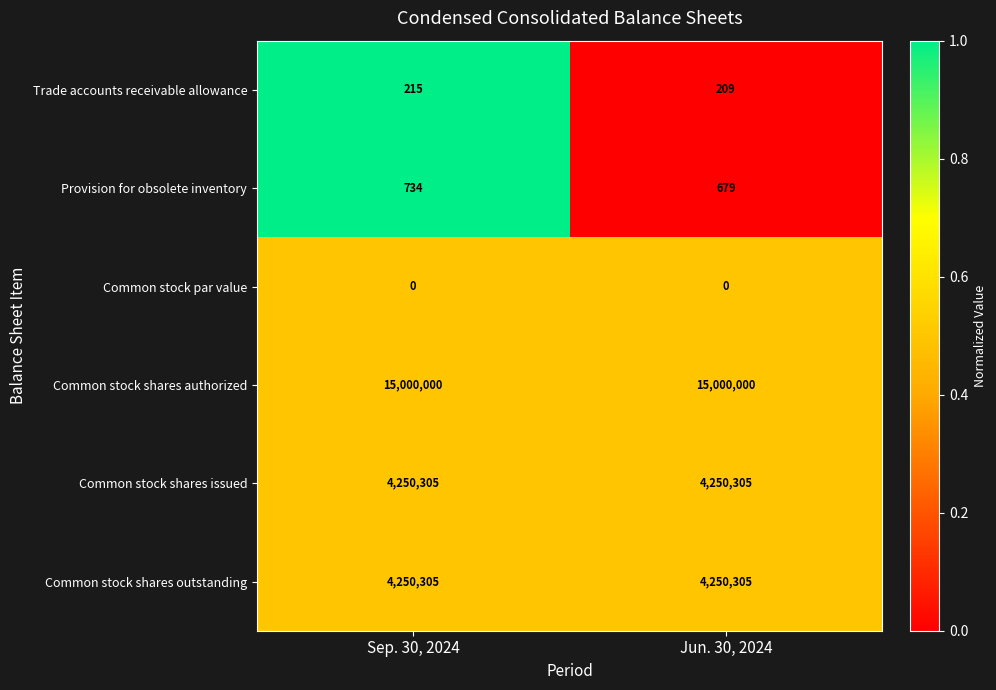

At how many categories does at least one series exceed 0?

2